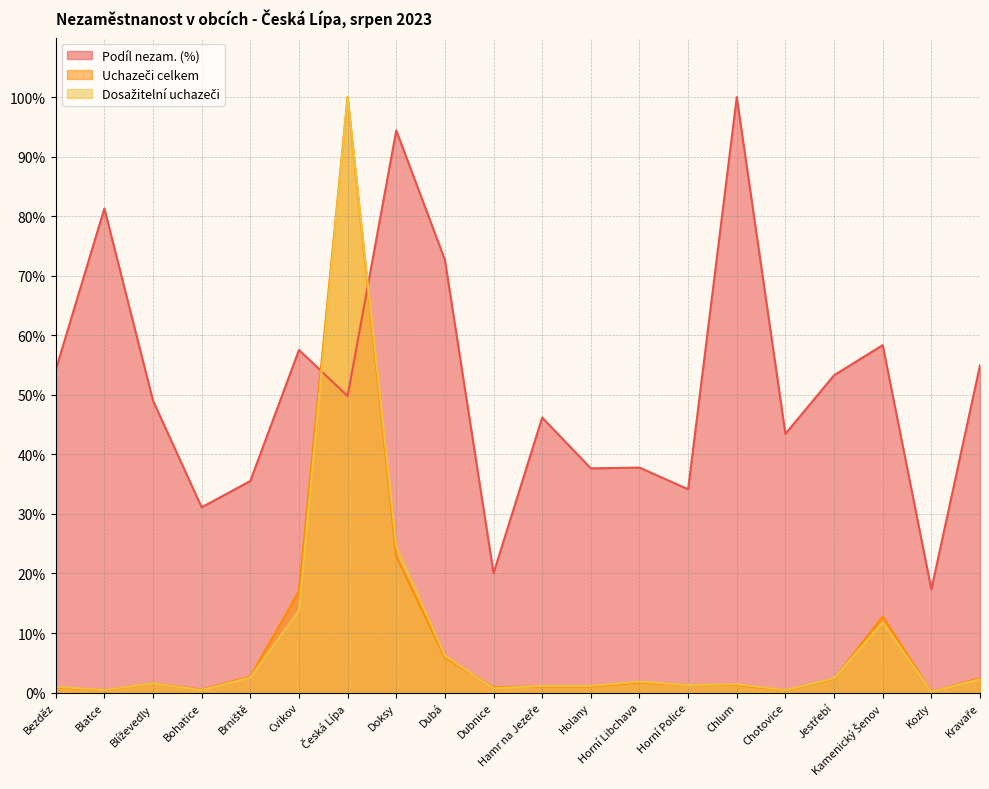

At which category does Uchazeči celkem reach its first local peak?

Blíževedly